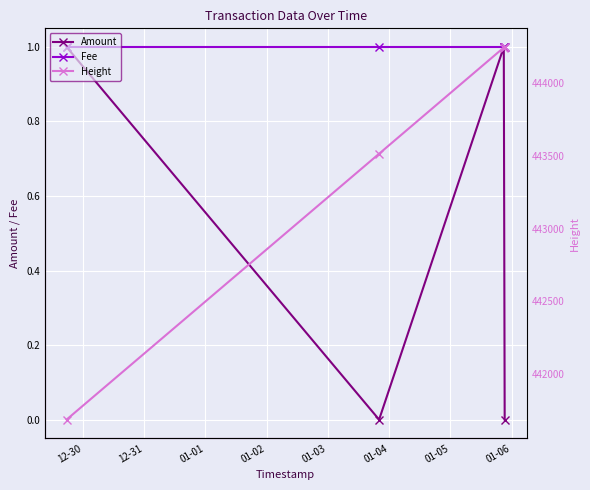

Which series has the largest range (max minus min)?

Height